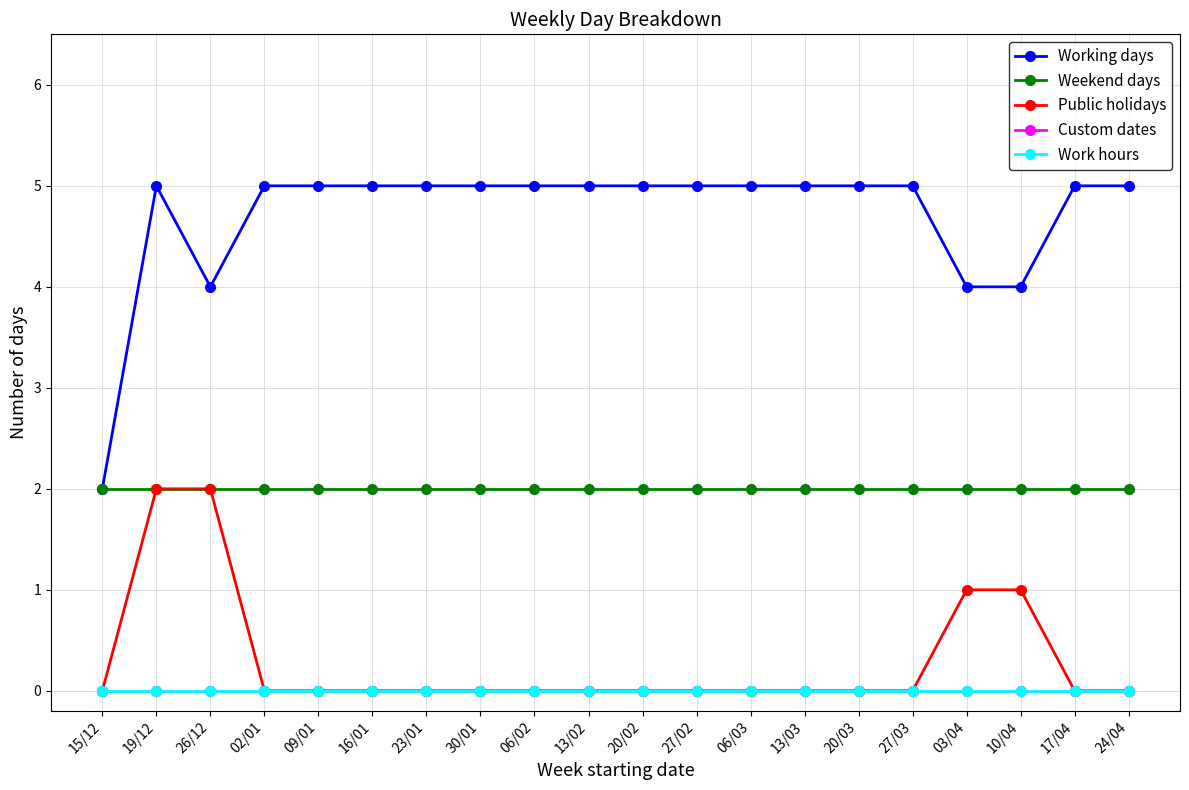

Is this an area chart (filled region under the line)?

No